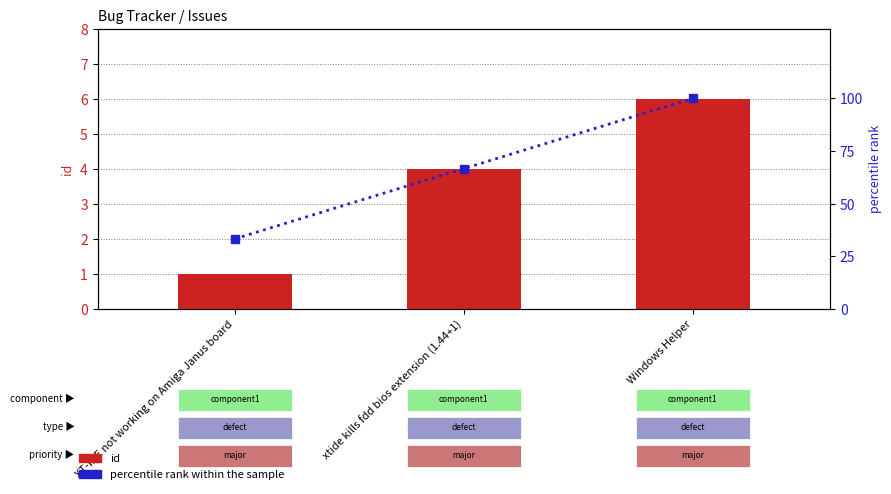

How many values in the id series exceed 4?

1